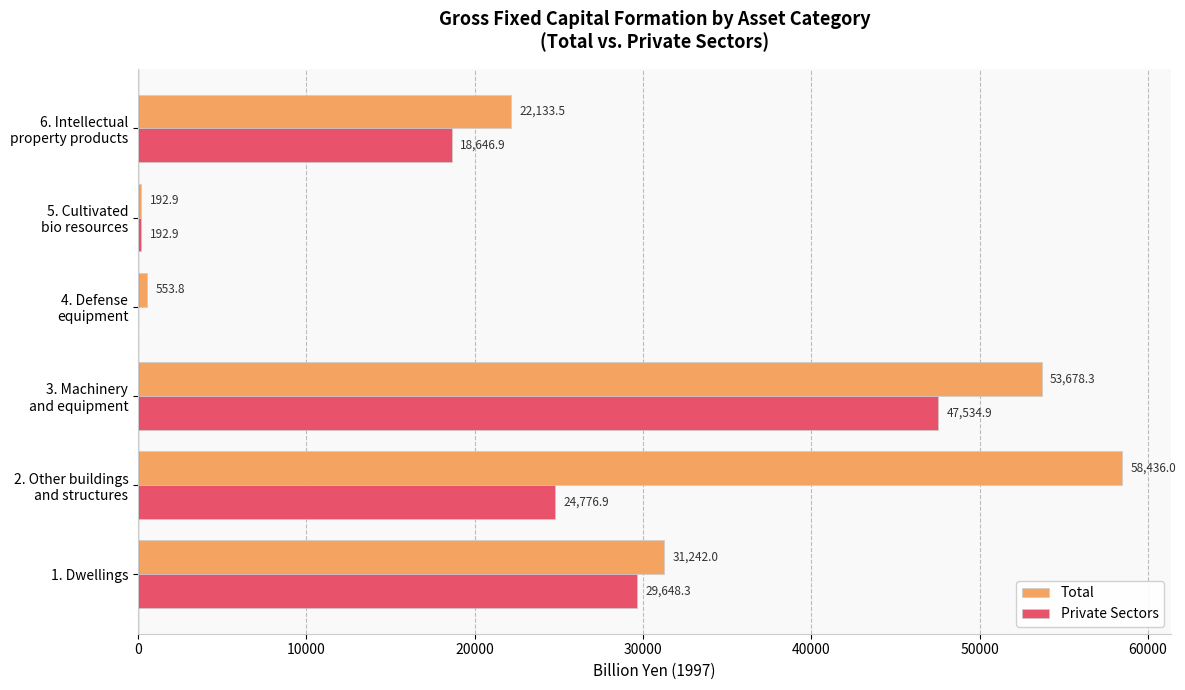

At which label is Total closest to 29314?

1. Dwellings